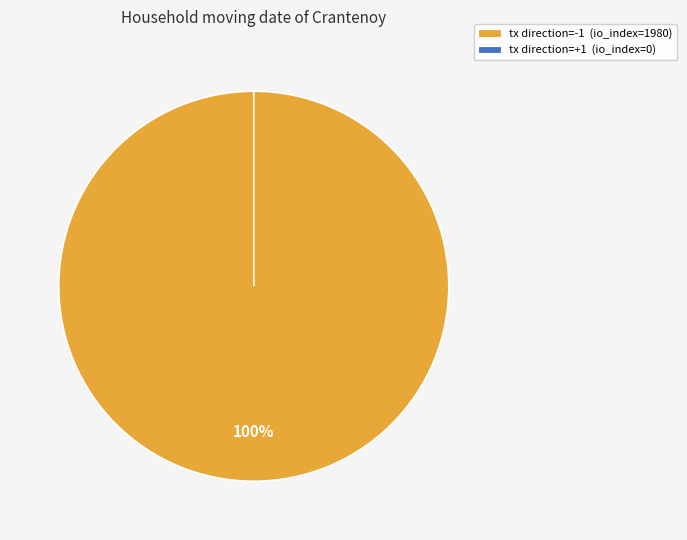

Combined, what portion of the pie is tx +1 (io_index=0) and tx -1 (io_index=1980)?

100.0%